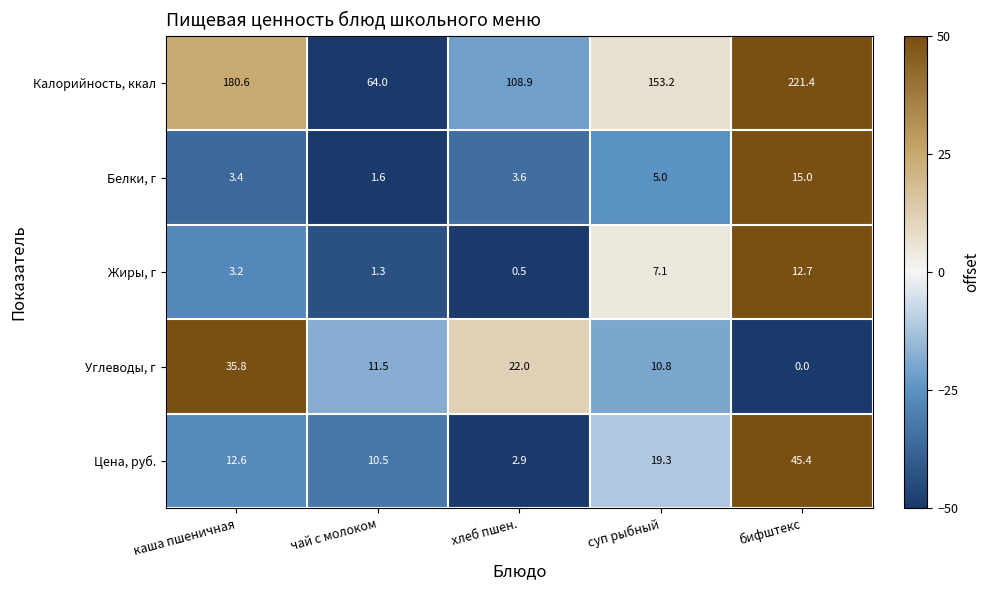

Is it true that Белки, г equals 1.6 at чай с молоком?

True